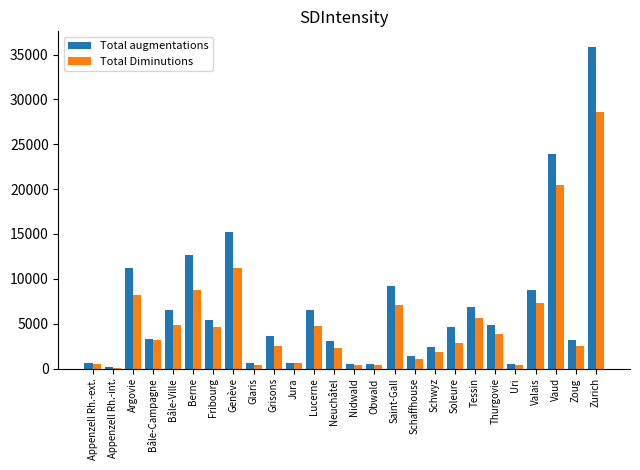

Is the value of Total Diminutions at Thurgovie greater than the value of Total augmentations at Zurich?

No